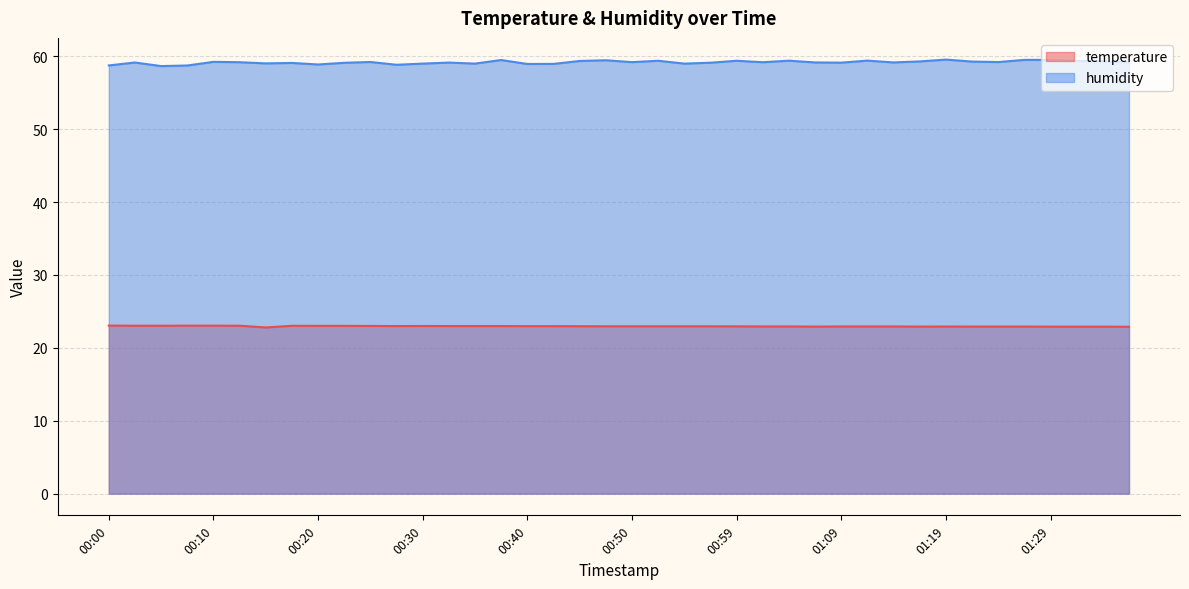

At which category is the sum across all series the highest?

00:37